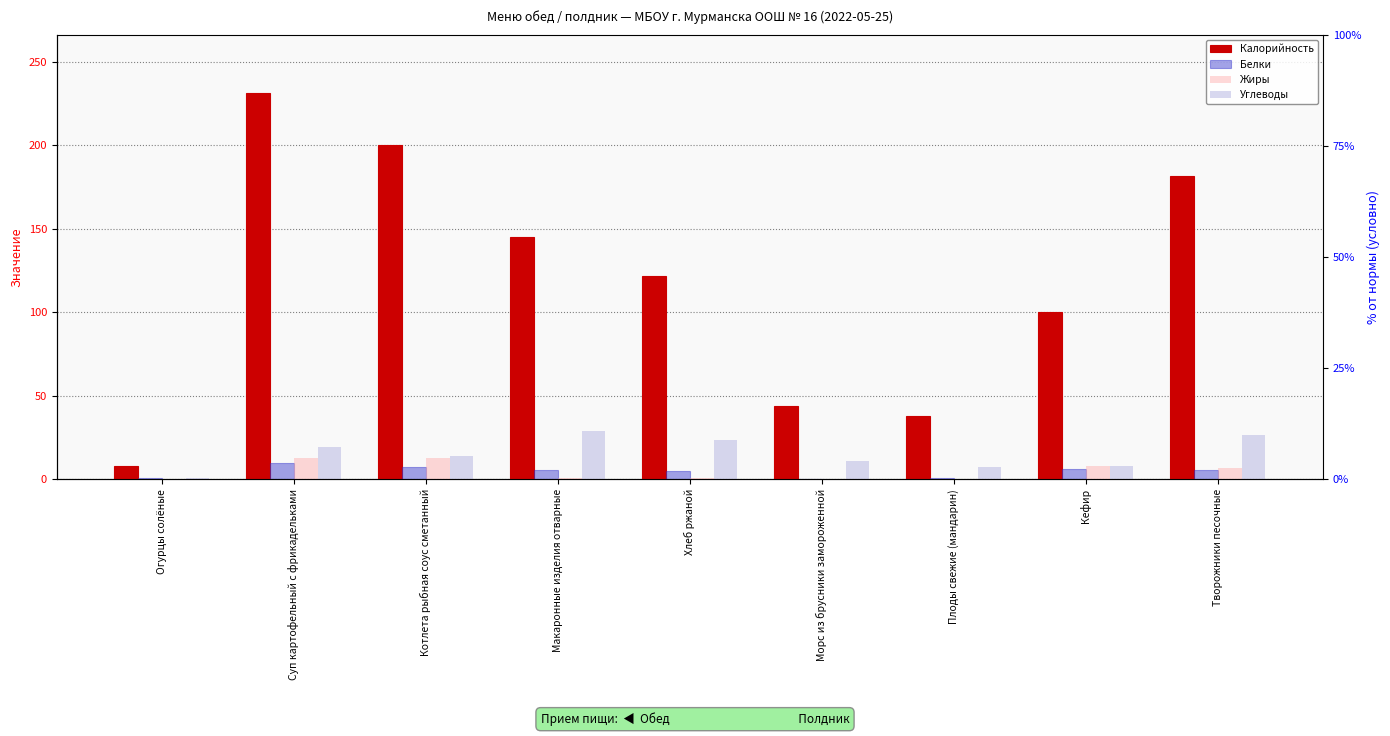

What is the average value of the Углеводы series?

15.5